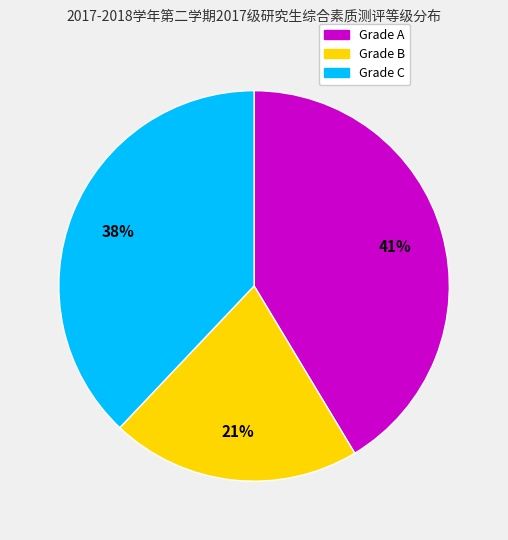

How many slices are in this pie chart?

3